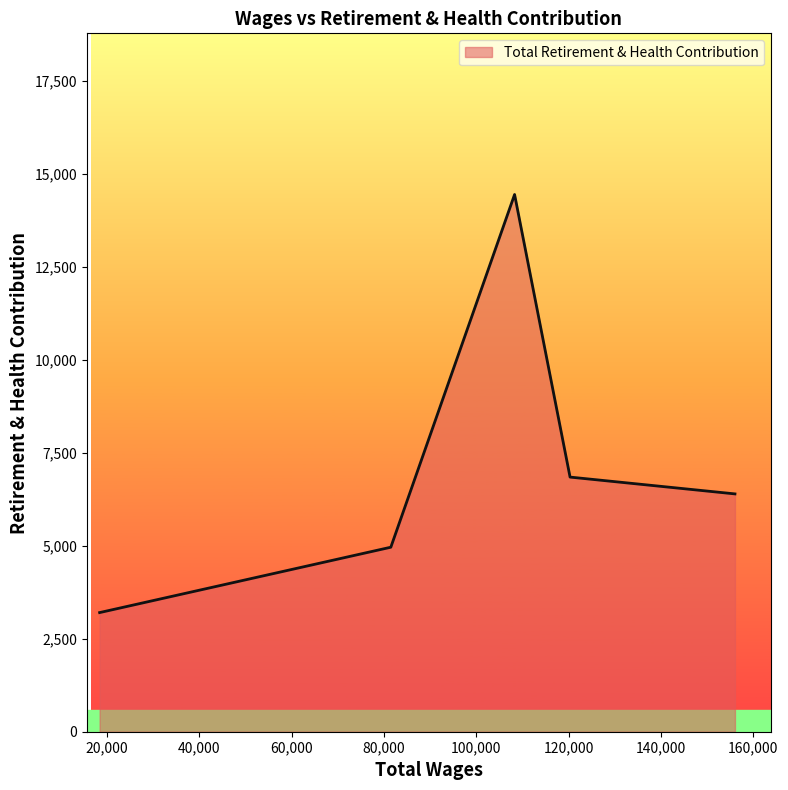

What is the difference between the second highest and minimum values?

3644